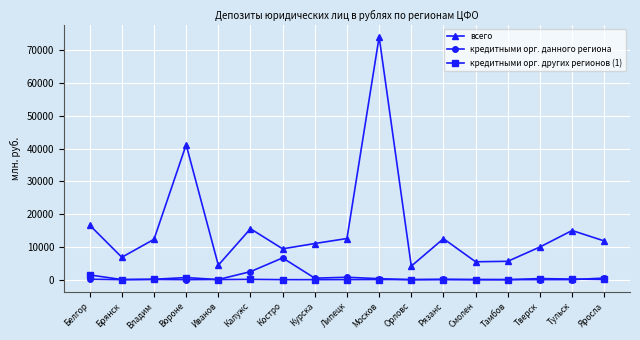

Is it true that кредитными орг. данного региона equals 6646 at Костро?

True